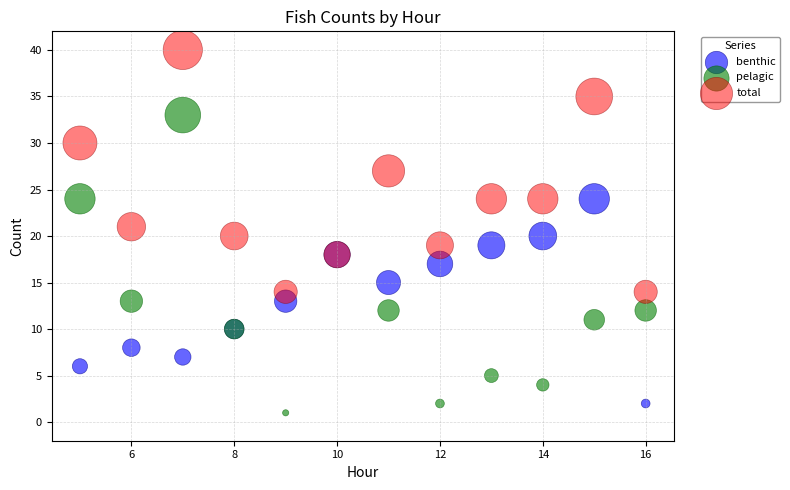

Which series contains the highest Y value?

total